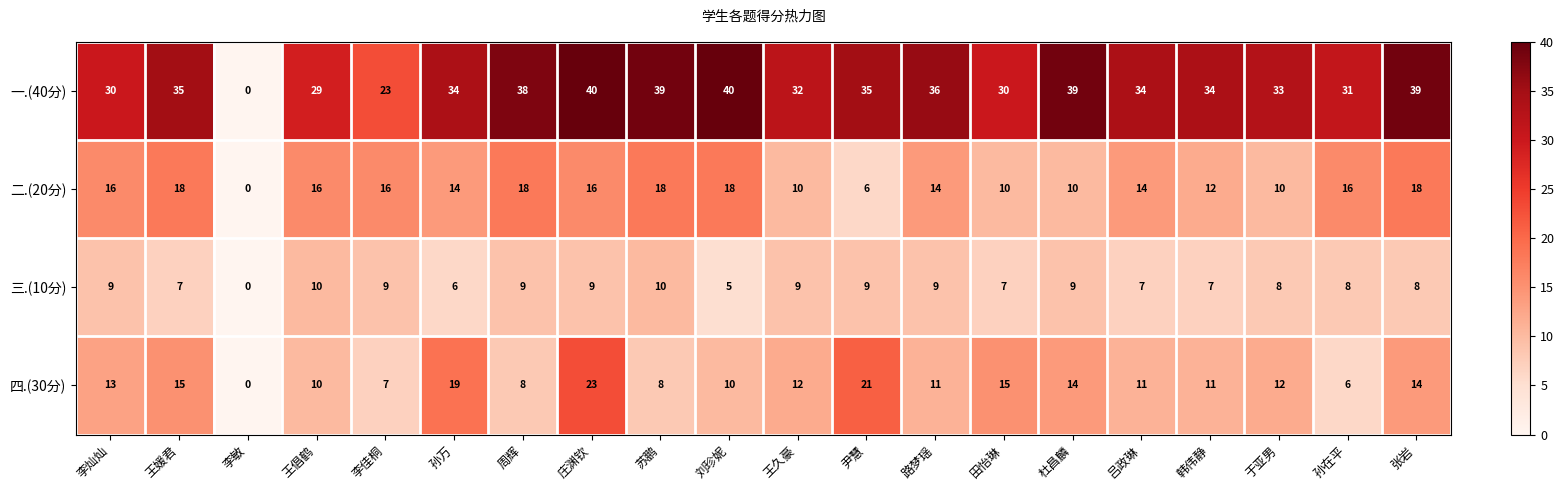

How many data points in 四.(30分) are less than 12?

10